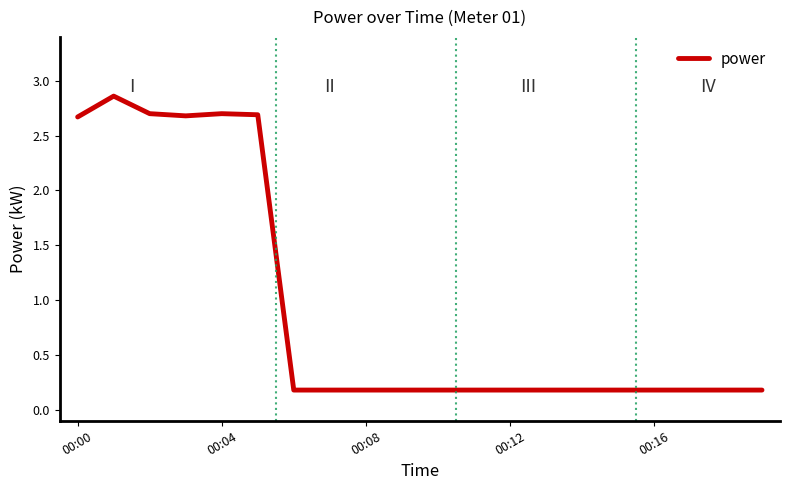

How many lines are shown in the chart?

1